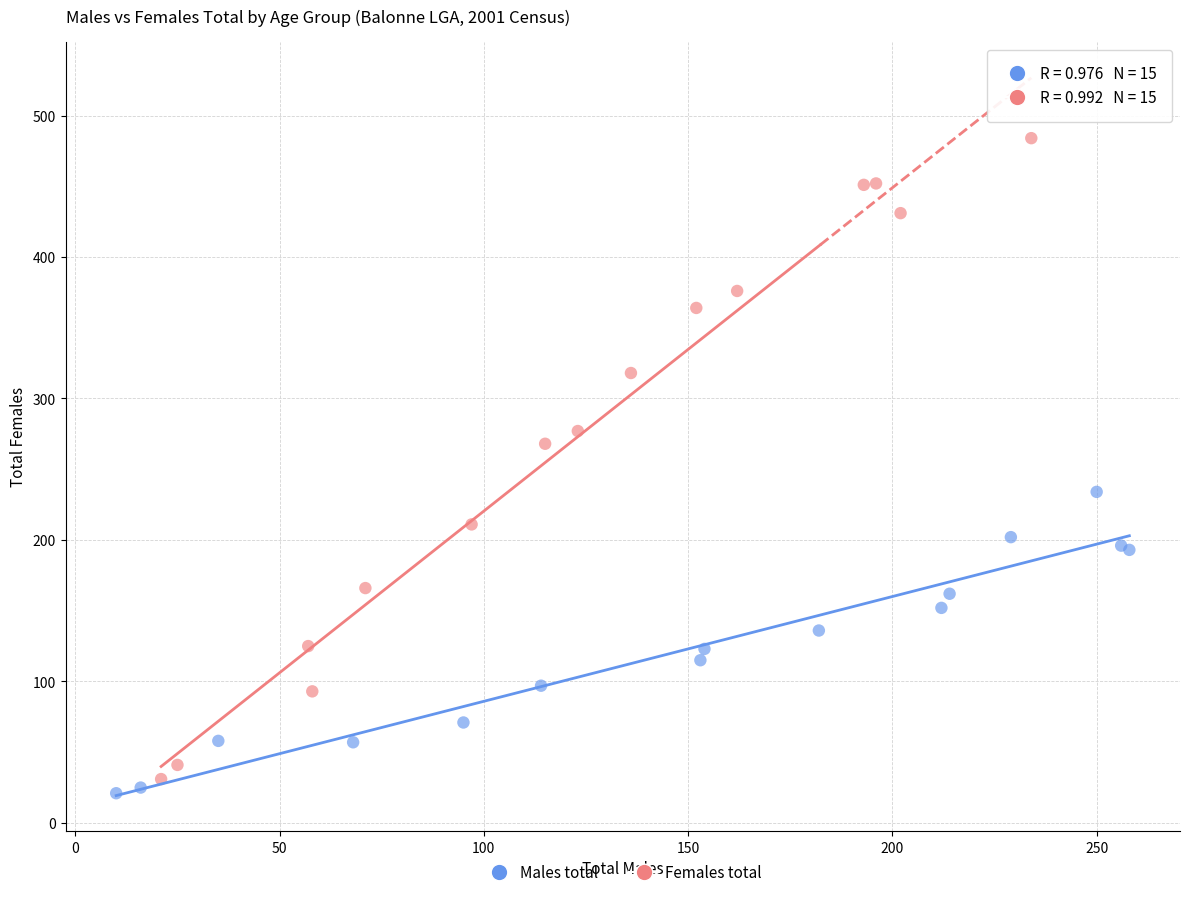

Which series contains the highest Y value?

Females total